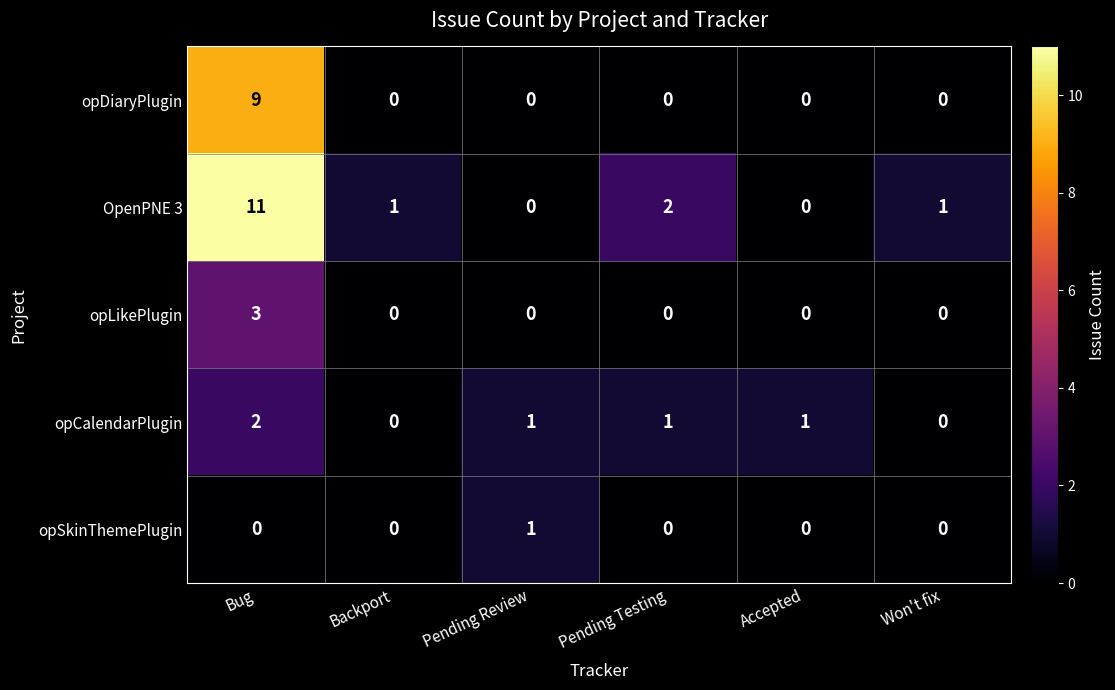

Which series changed the most between Pending Review and Accepted?

opSkinThemePlugin